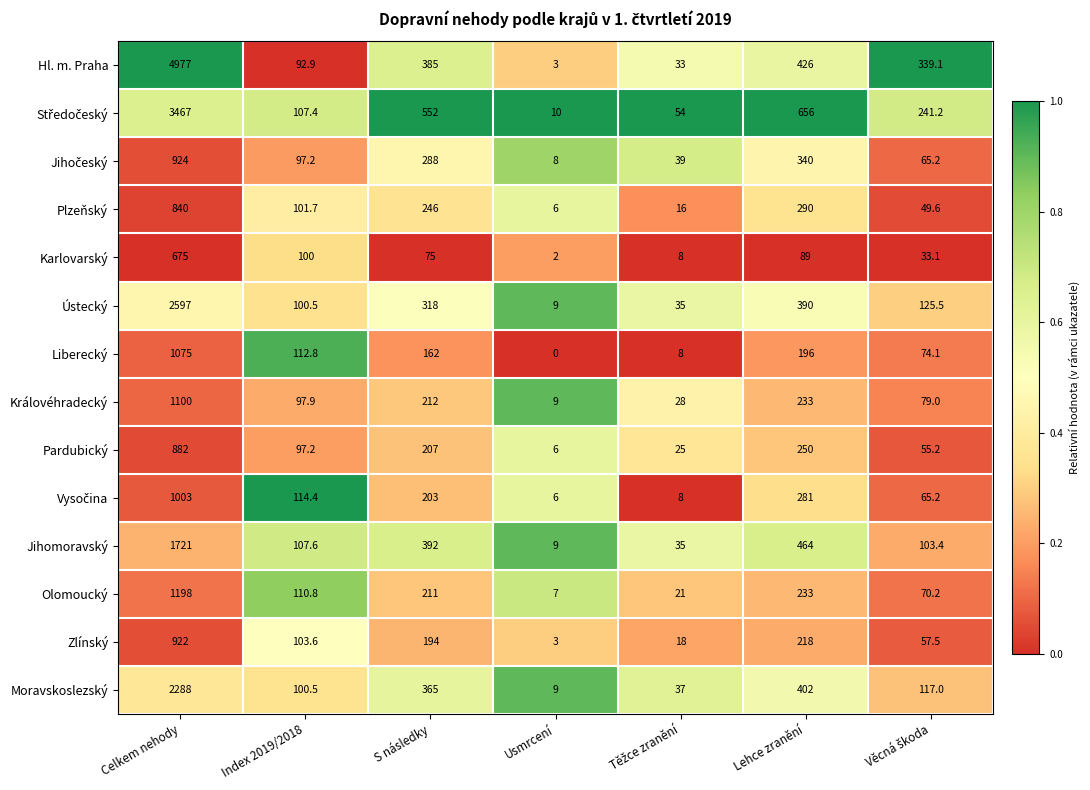

Is it true that Královéhradecký equals 541.5 at Celkem nehody?

False